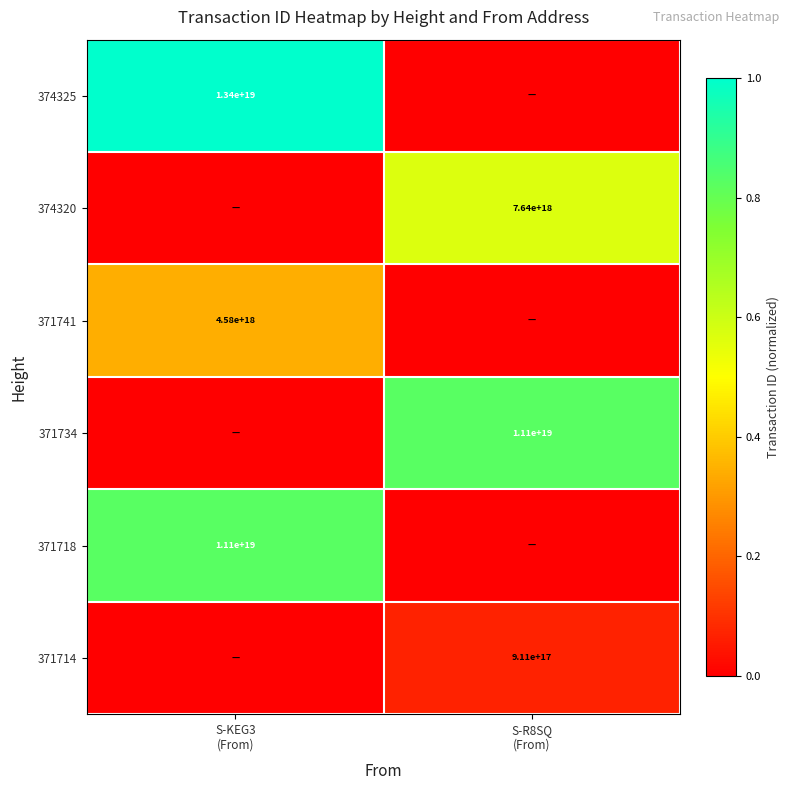

Is it true that 371741 equals 0.3 at S-KEG3 (From)?

True